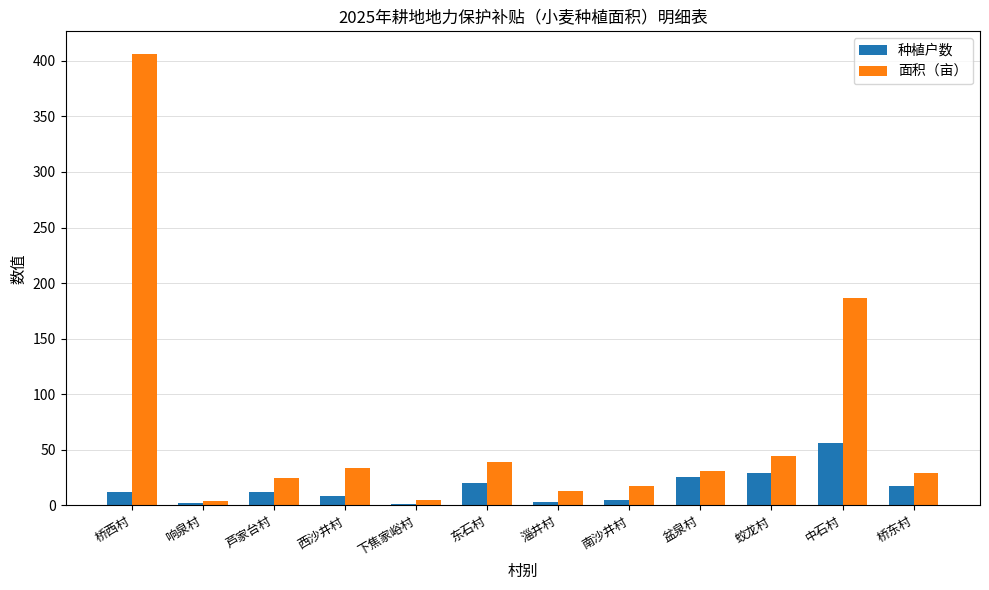

True or false: 面积（亩） has a value of 29.4 at 桥东村.

True